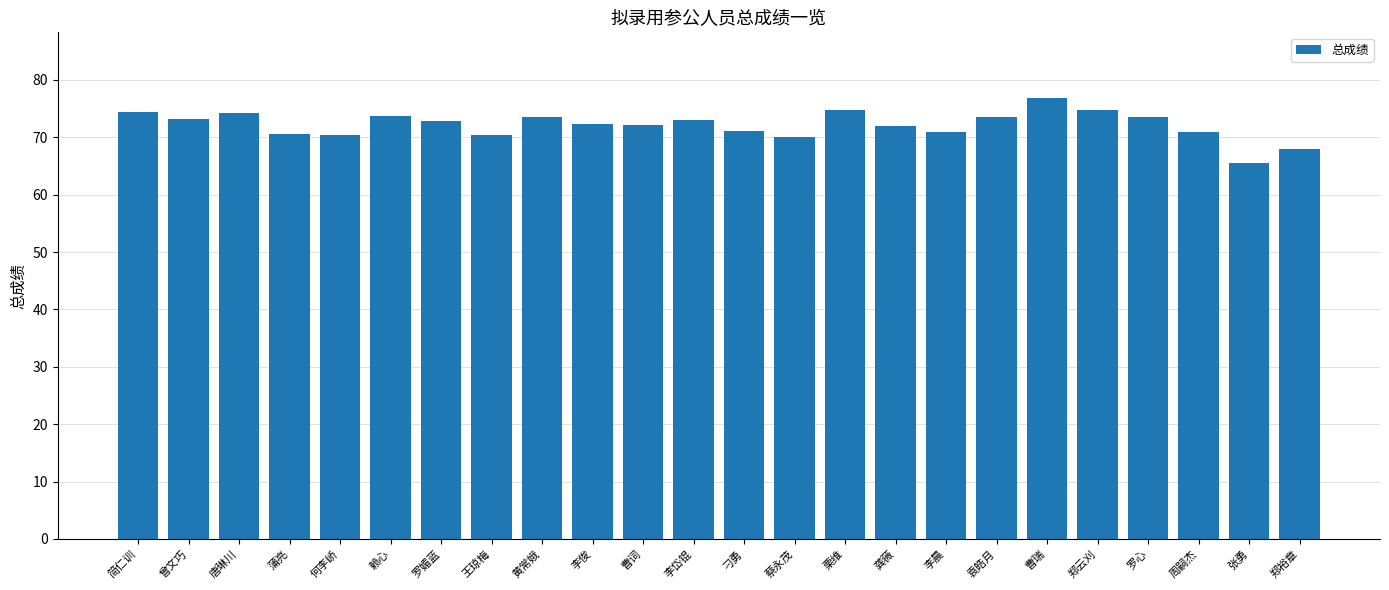

True or false: the data shows 65.6 at 张勇.

True